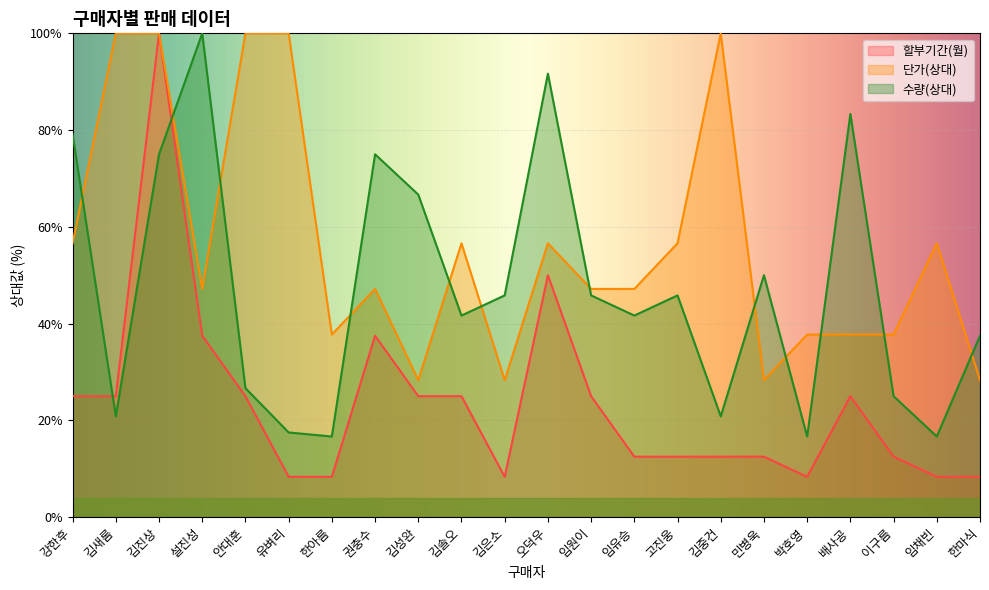

In 단가, how many points are higher than both neighbors (excluding endpoints)?

5